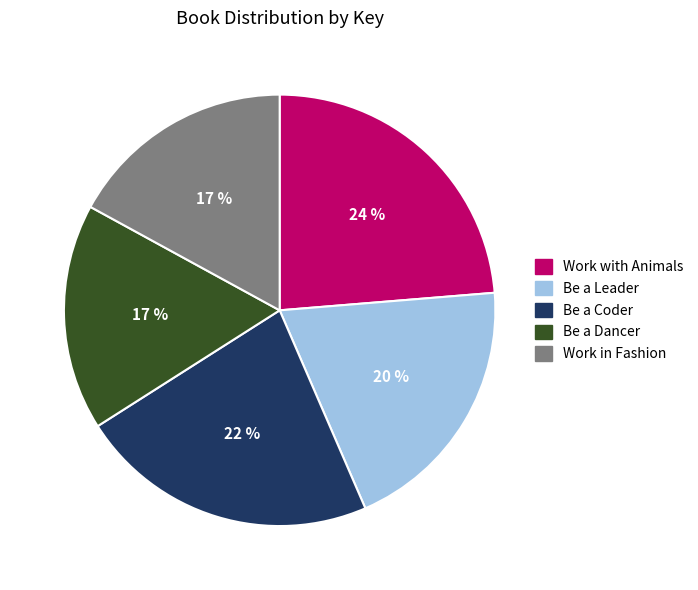

To the nearest percent, what is the average slice percentage?

20%